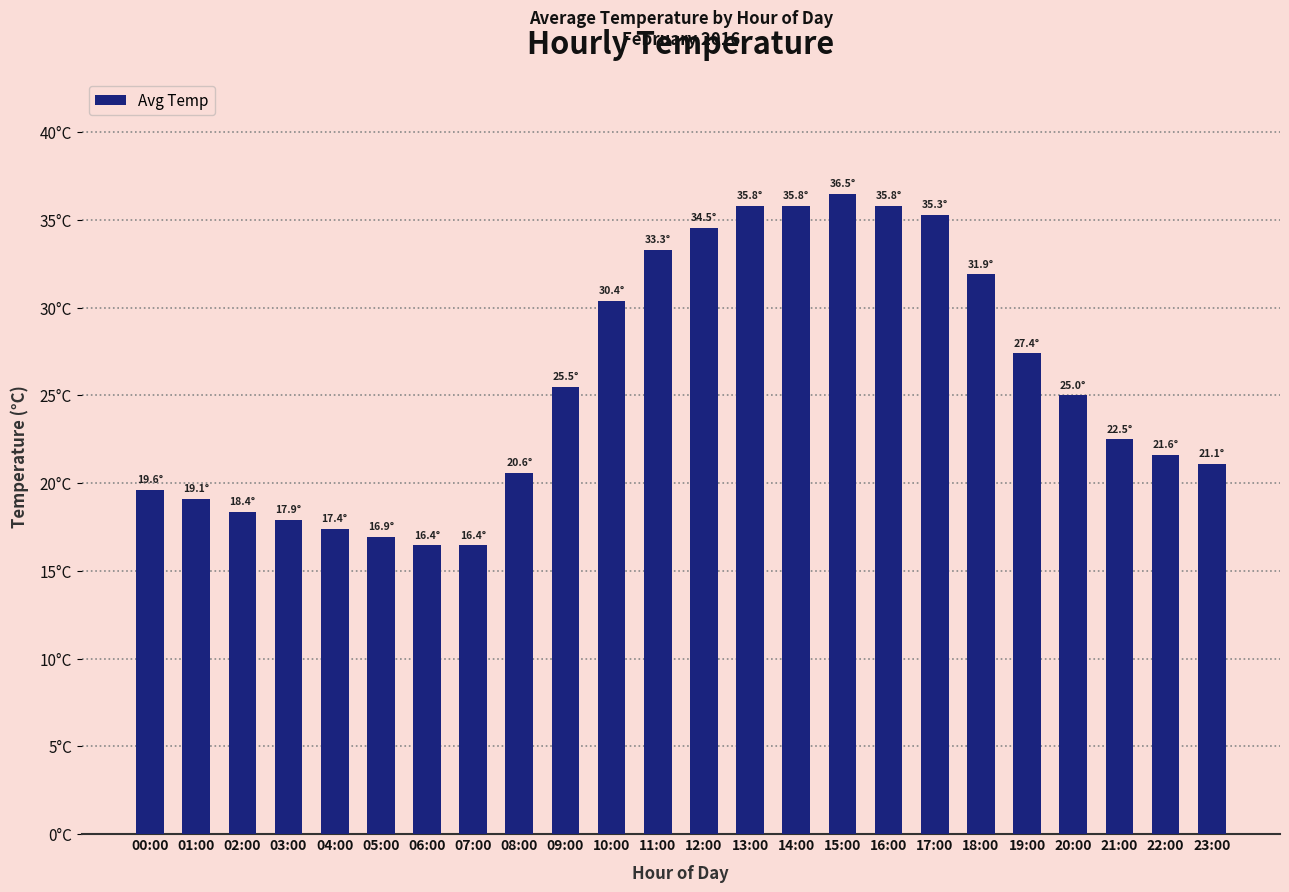

Does the chart contain any negative values?

No